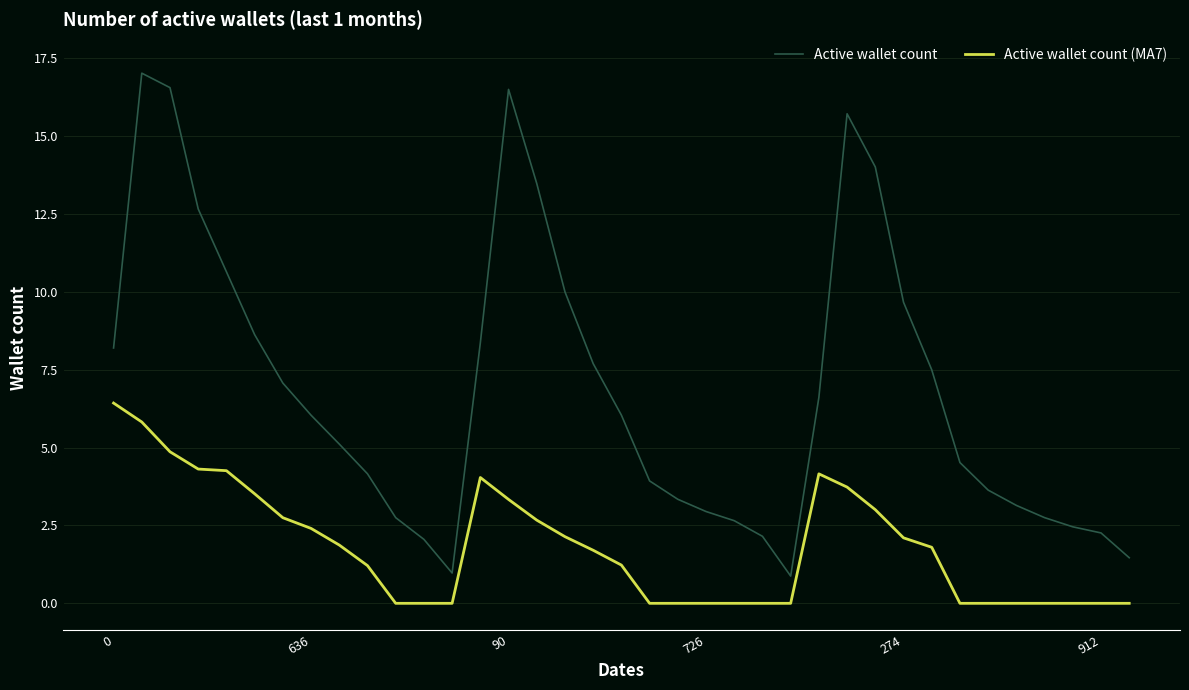

What are all the series names shown in the legend?

Active wallet count, Active wallet count (MA7)